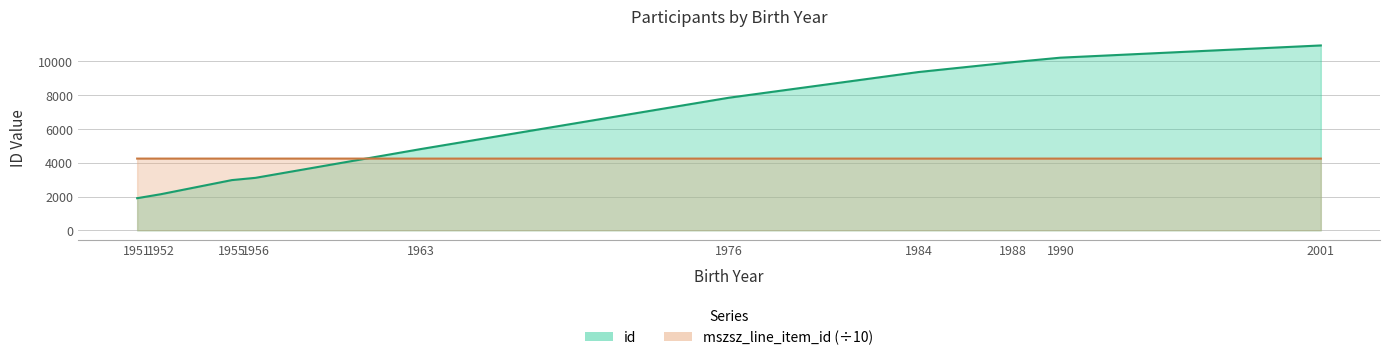

What is the difference between the maximum and minimum values in the id series?

9048.0